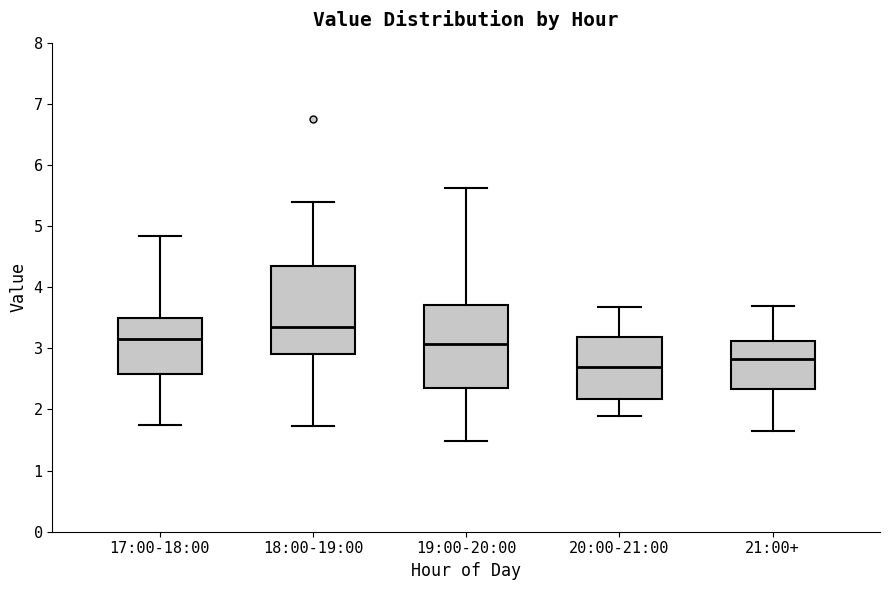

Reading left to right, read every box against the y-axis: the position of its median line, the range the box covers, and the ends of its whiskers. The values are not printed on the chart, so give them approximately, as read against the axis.

17:00-18:00: median 3.2, box 2.6 to 3.5, whiskers 1.8 to 4.8
18:00-19:00: median 3.4, box 2.9 to 4.3, whiskers 1.7 to 5.4
19:00-20:00: median 3.1, box 2.3 to 3.7, whiskers 1.5 to 5.6
20:00-21:00: median 2.7, box 2.2 to 3.2, whiskers 1.9 to 3.7
21:00+: median 2.8, box 2.3 to 3.1, whiskers 1.7 to 3.7